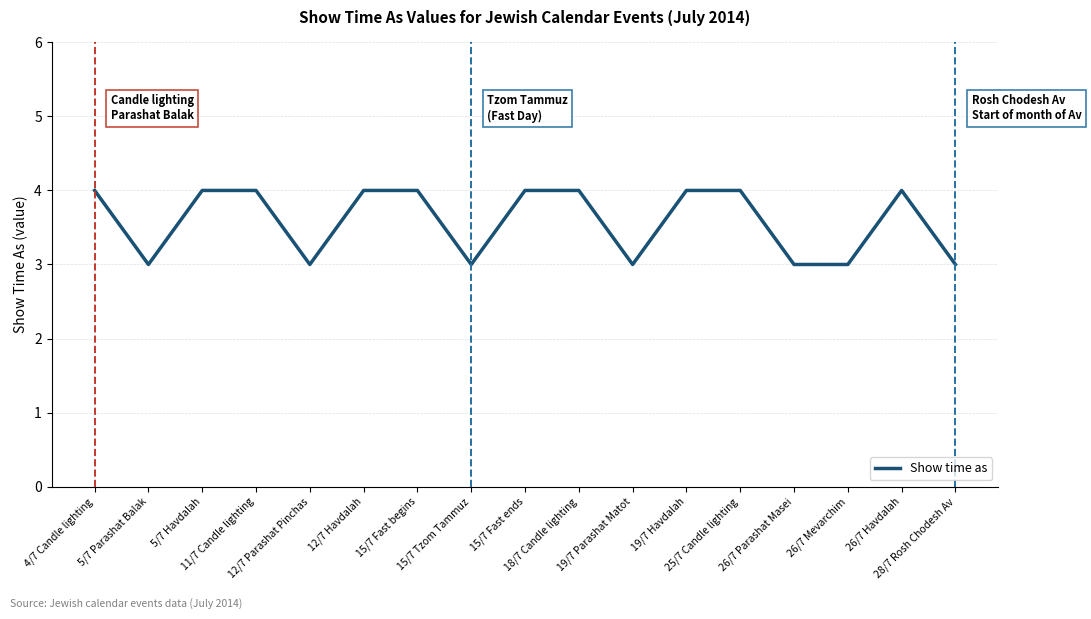

What is the difference between the maximum and second lowest values?

1